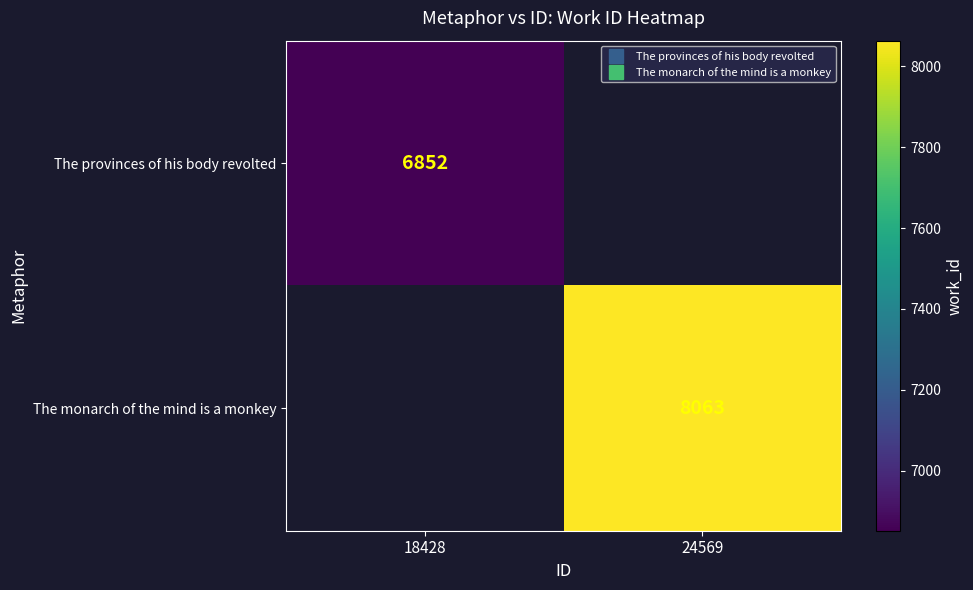

Rank the categories by The provinces of his body revolted value from lowest to highest.

18428, 24569